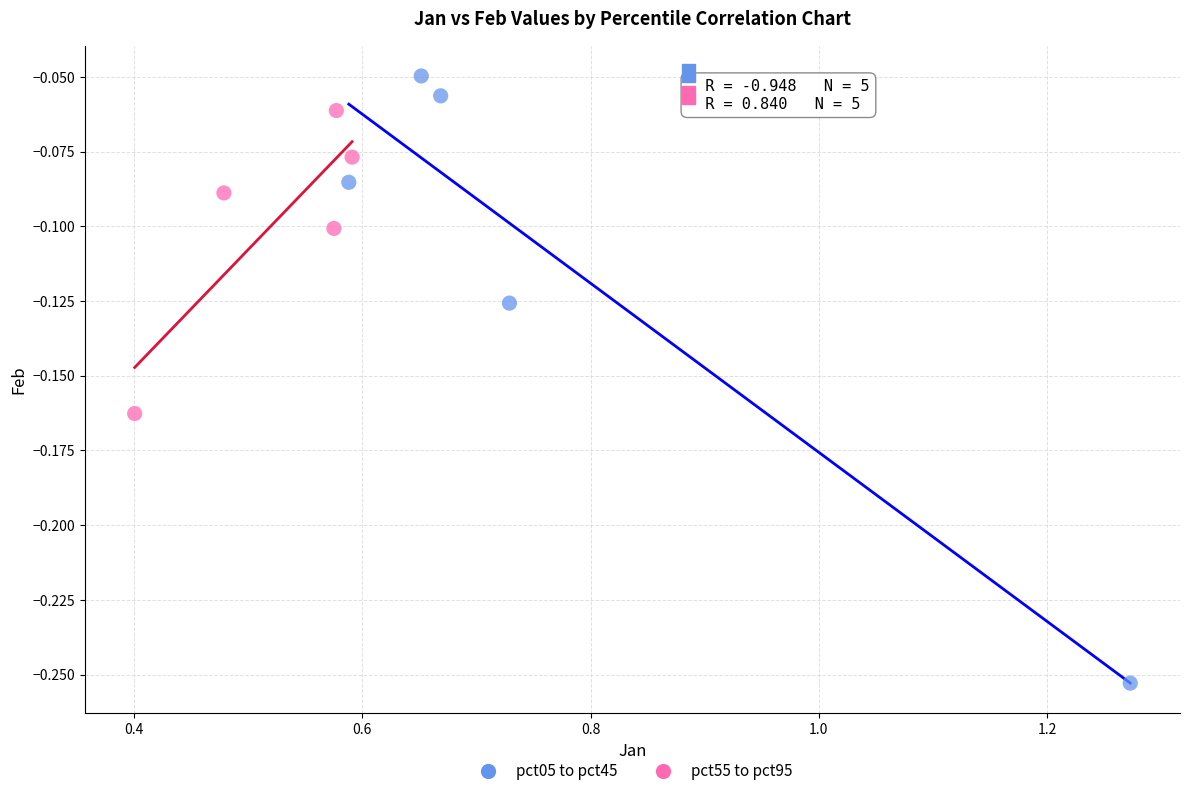

What are all the series names shown in the legend?

pct05 to pct45, pct55 to pct95